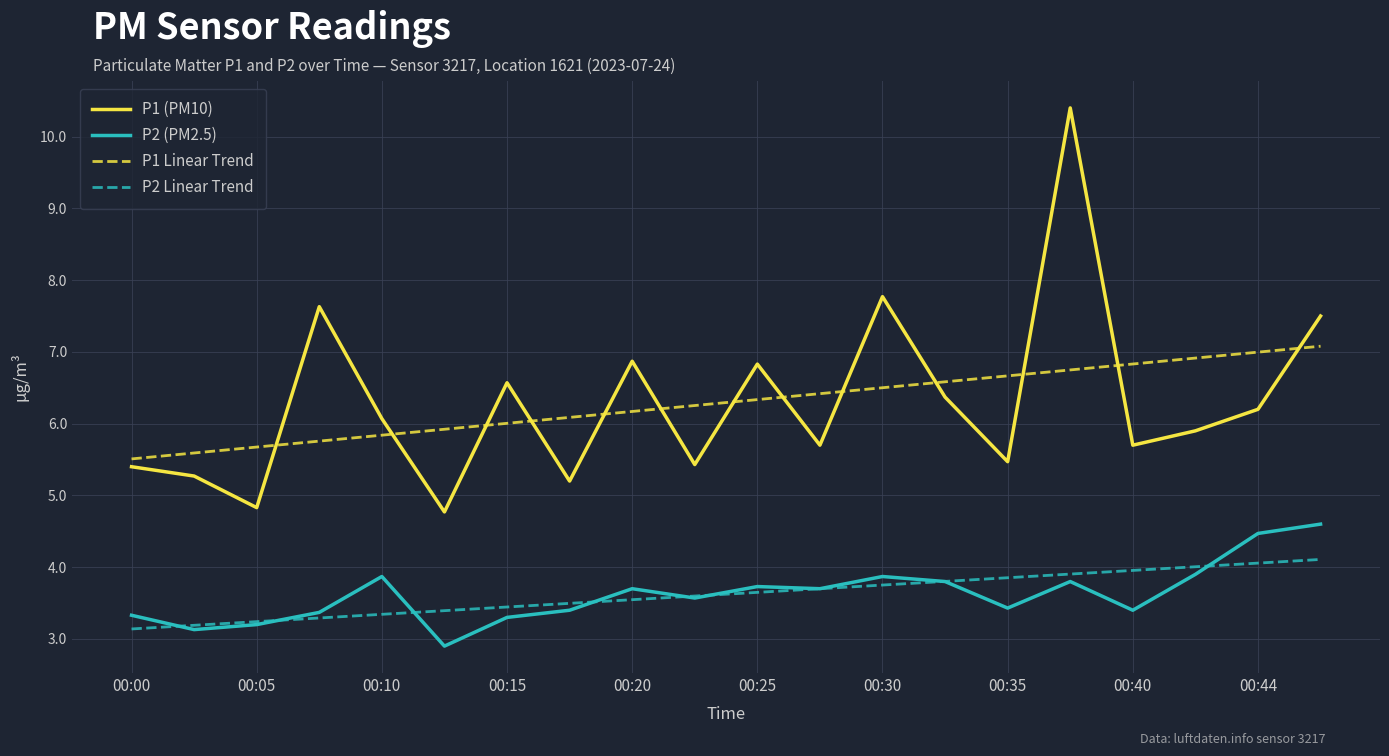

What is the maximum value for P2 Linear Trend?

4.1